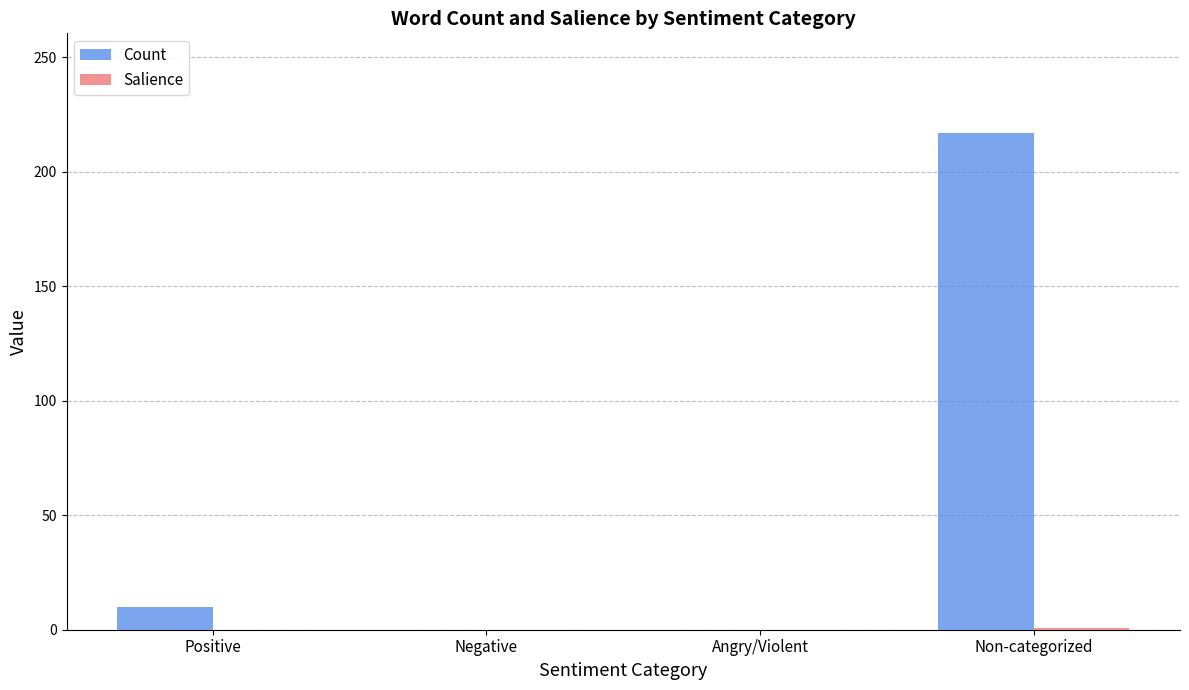

Count the number of categories in the chart.

4